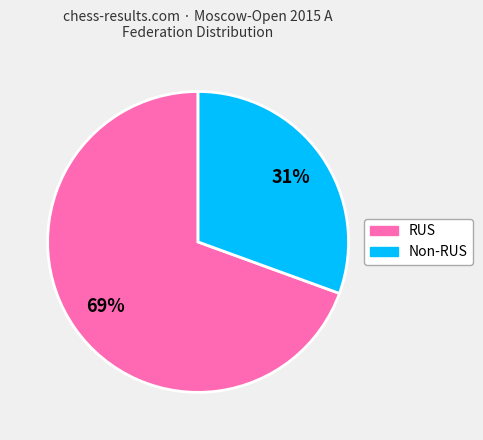

To the nearest percent, what portion does RUS represent?

69%